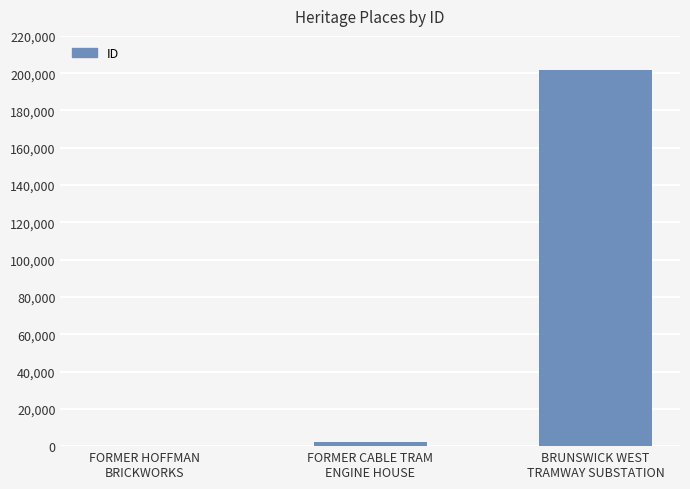

Approximately how many times larger is the value at FORMER CABLE TRAM
ENGINE HOUSE compared to FORMER HOFFMAN
BRICKWORKS?

12.5